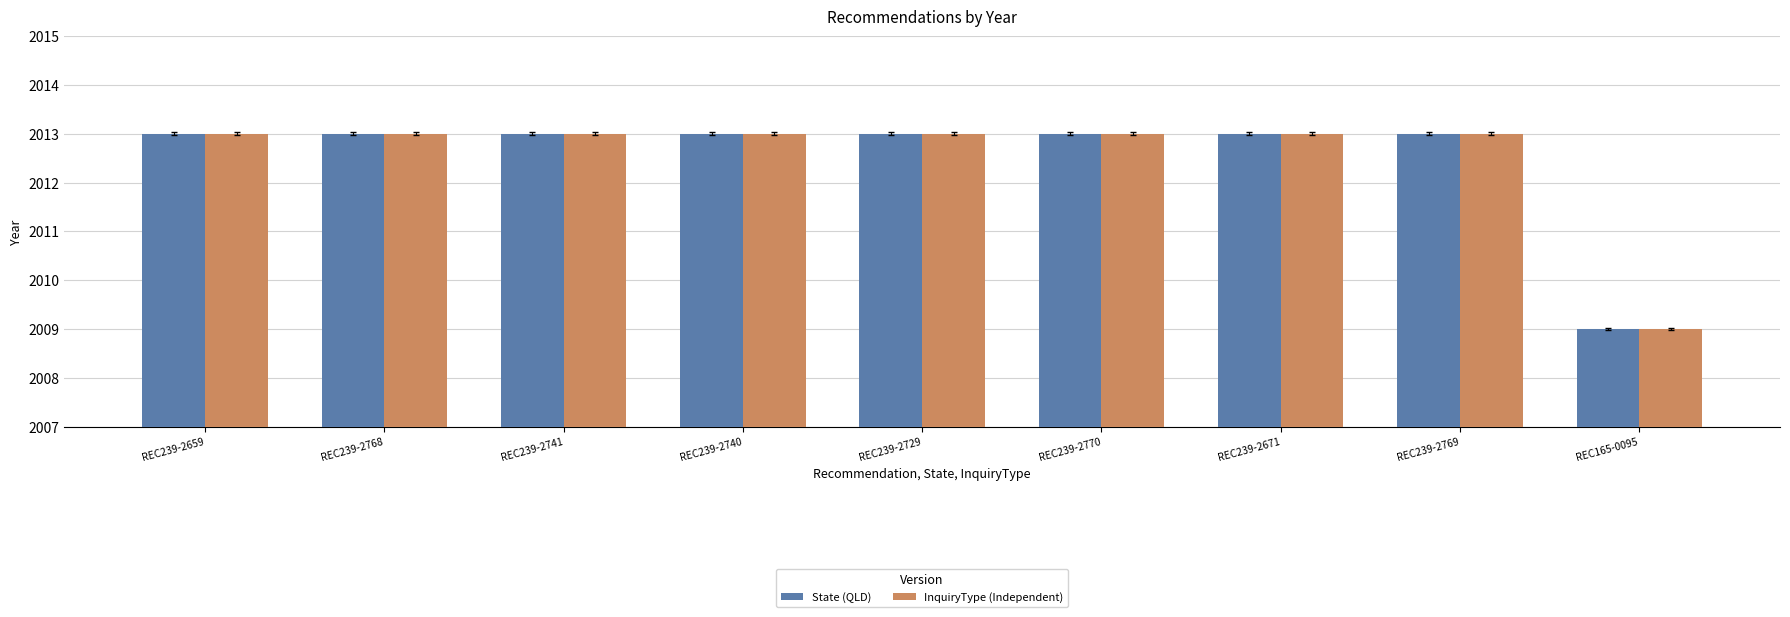

What is the sum of all State (QLD) values?

18113